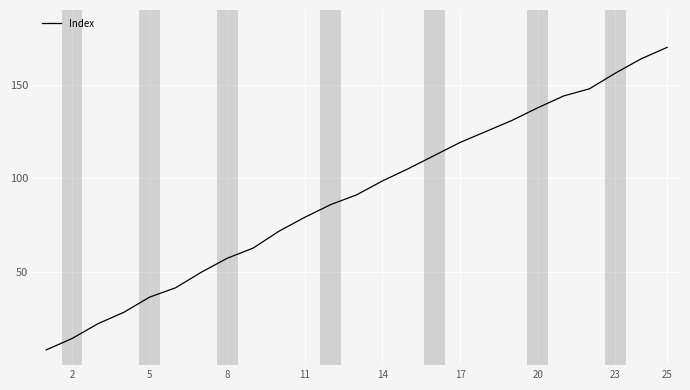

What is the greatest value displayed?

170.0